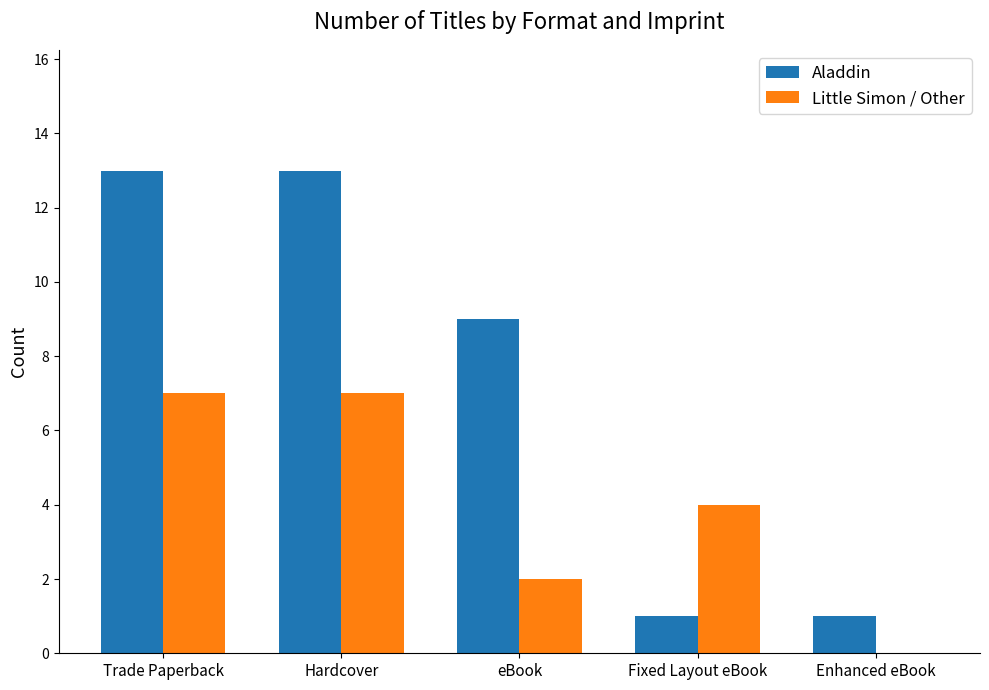

Between eBook and Enhanced eBook, which series saw the biggest shift?

Aladdin